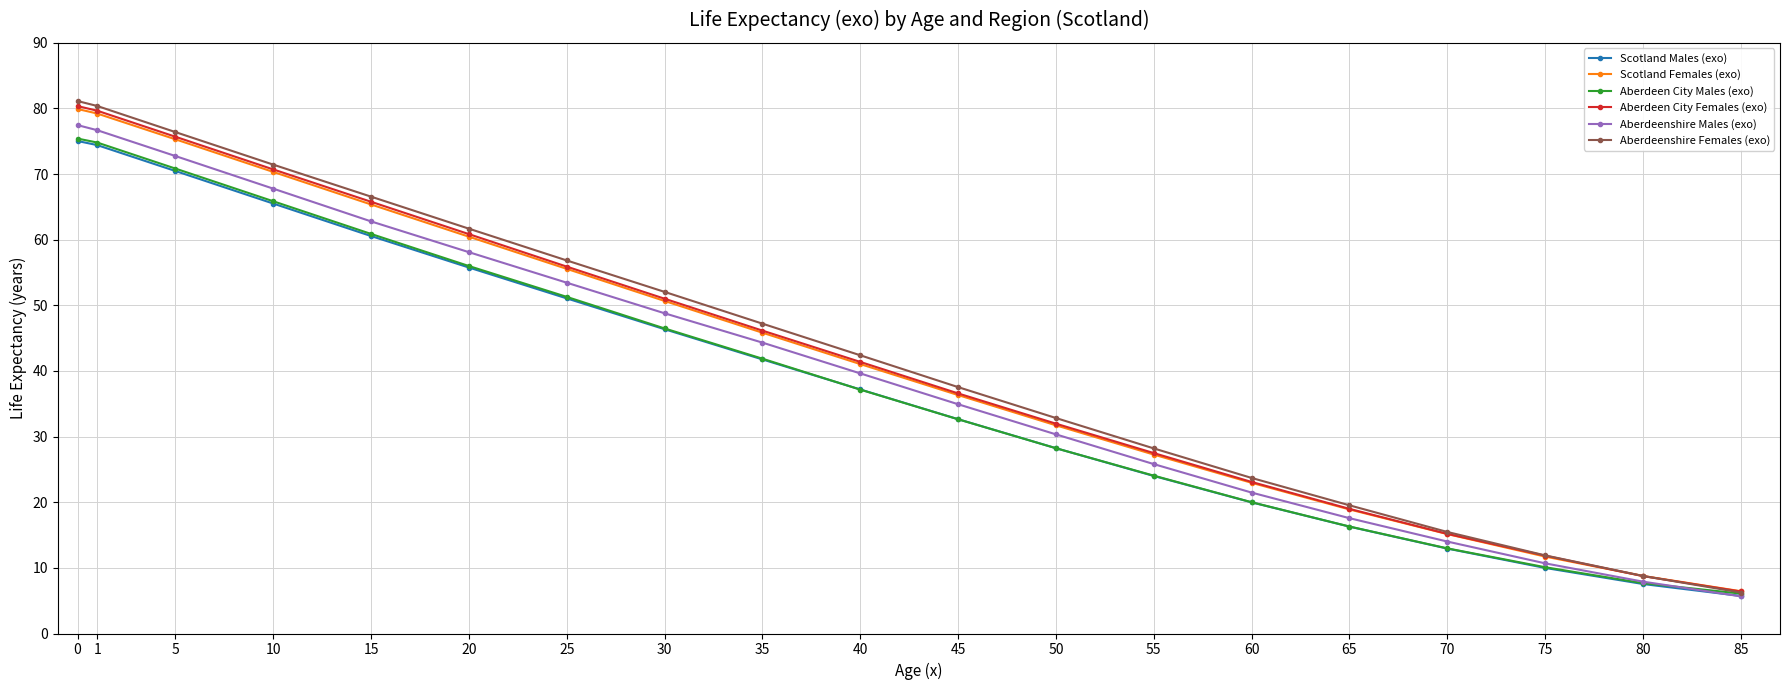

Is this an area chart (filled region under the line)?

No